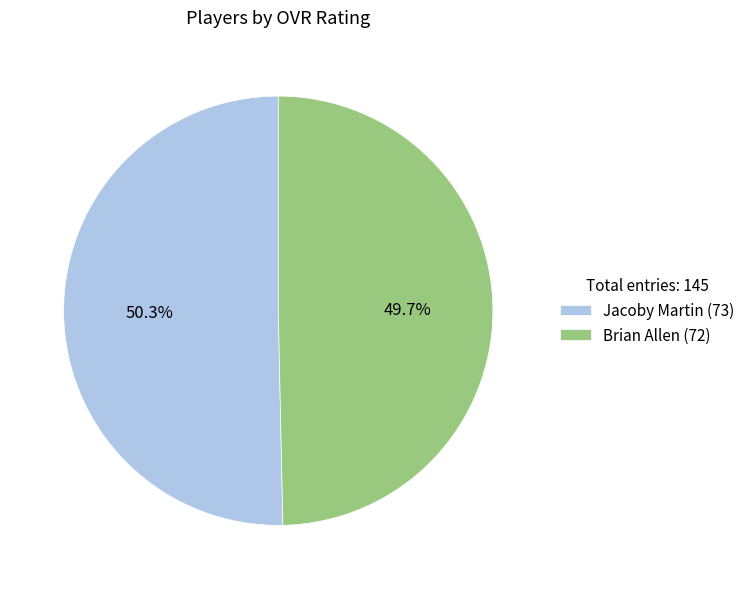

Does any single category account for the majority?

Yes